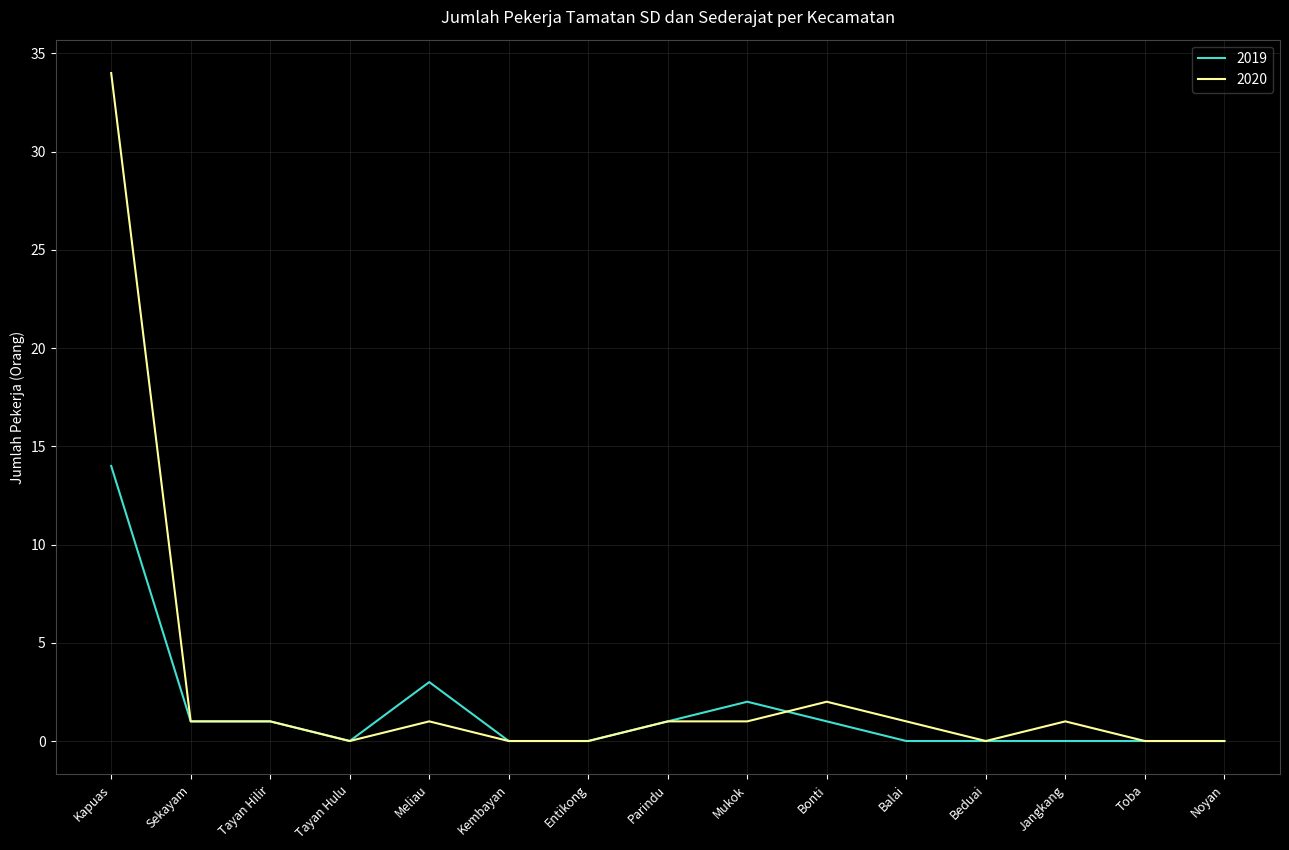

Rank the series by their average value, from lowest to highest.

2019, 2020